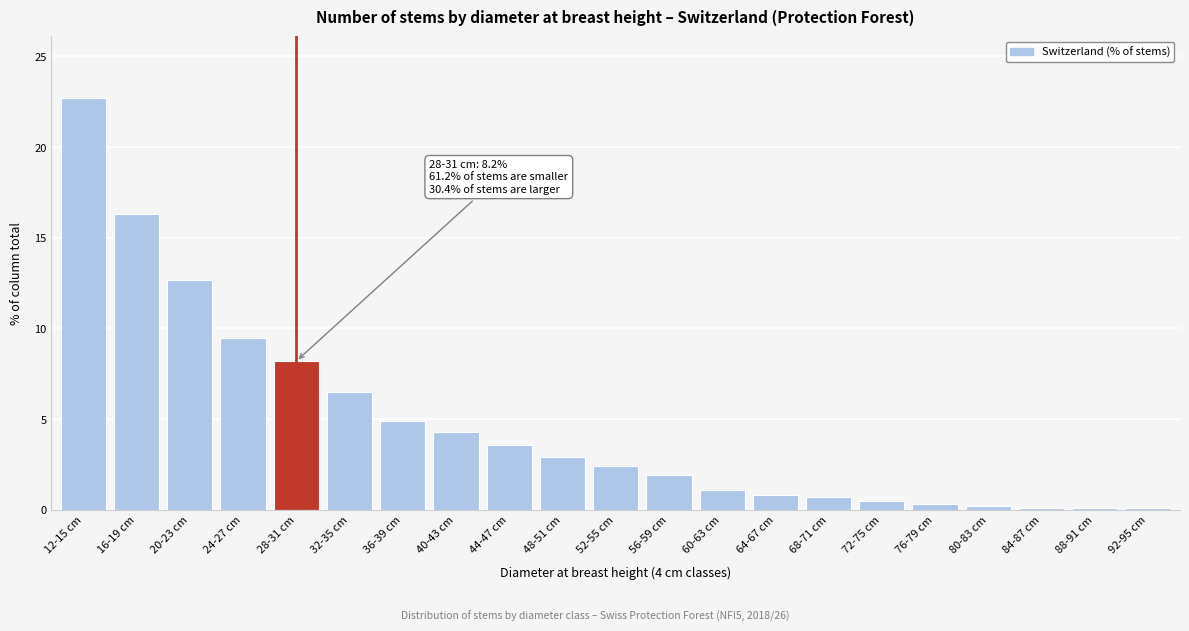

What is the change in value from 36-39 cm to 52-55 cm?

-2.5